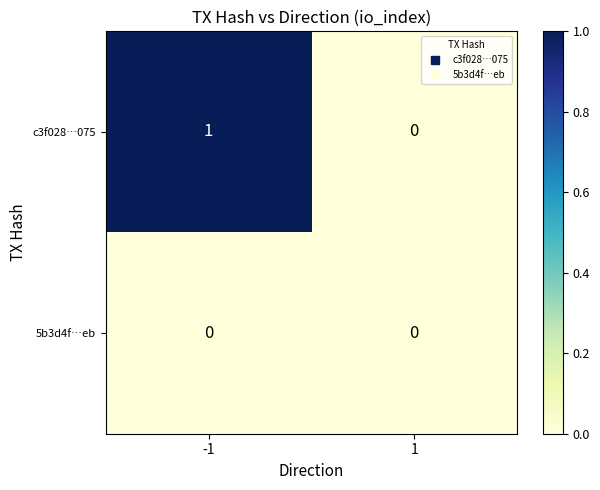

Reading left to right, extract all data points from this chart.

c3f028…075: -1=1	1=0
5b3d4f…eb: -1=0	1=0